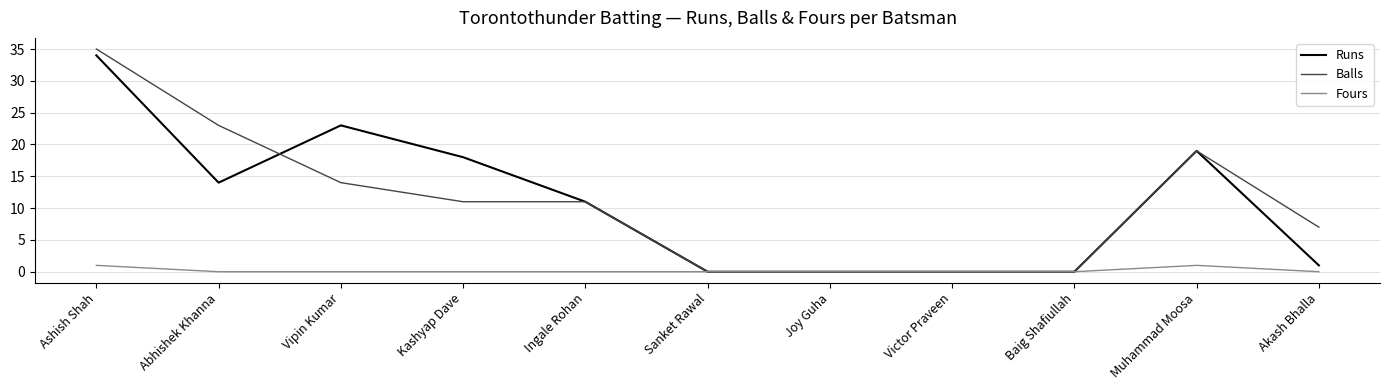

True or false: Fours has a value of 0 at Sanket Rawal.

True